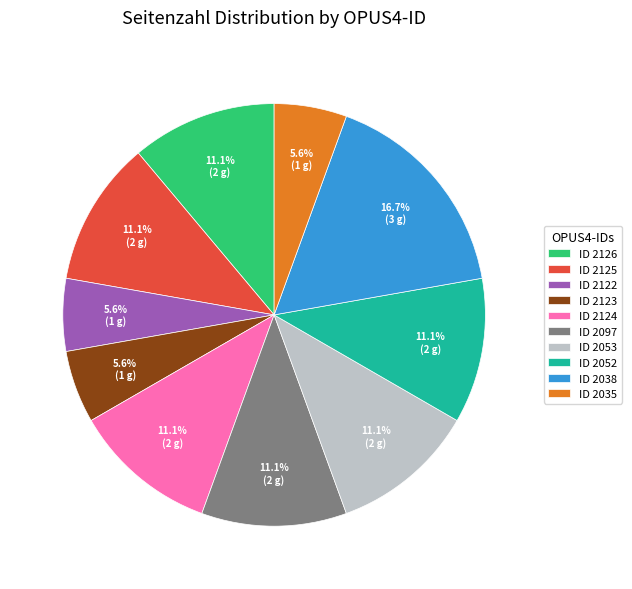

Which category has the biggest portion of the pie?

ID 2038